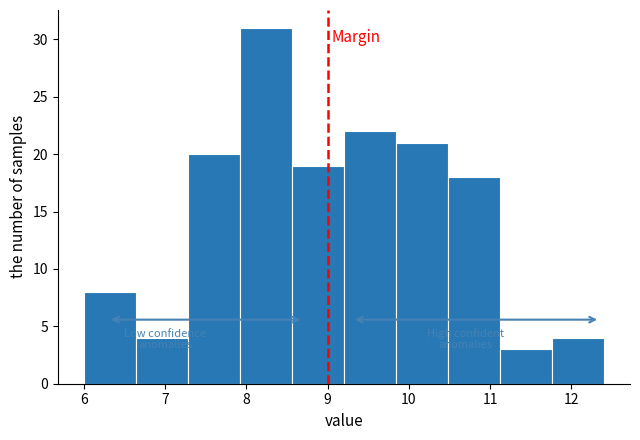

What is the height of the bar covering 7.92 to 8.56 on the x-axis? Neither the bar edges nor the heights are printed on the chart, so give them approximately, as read against the axes.

31